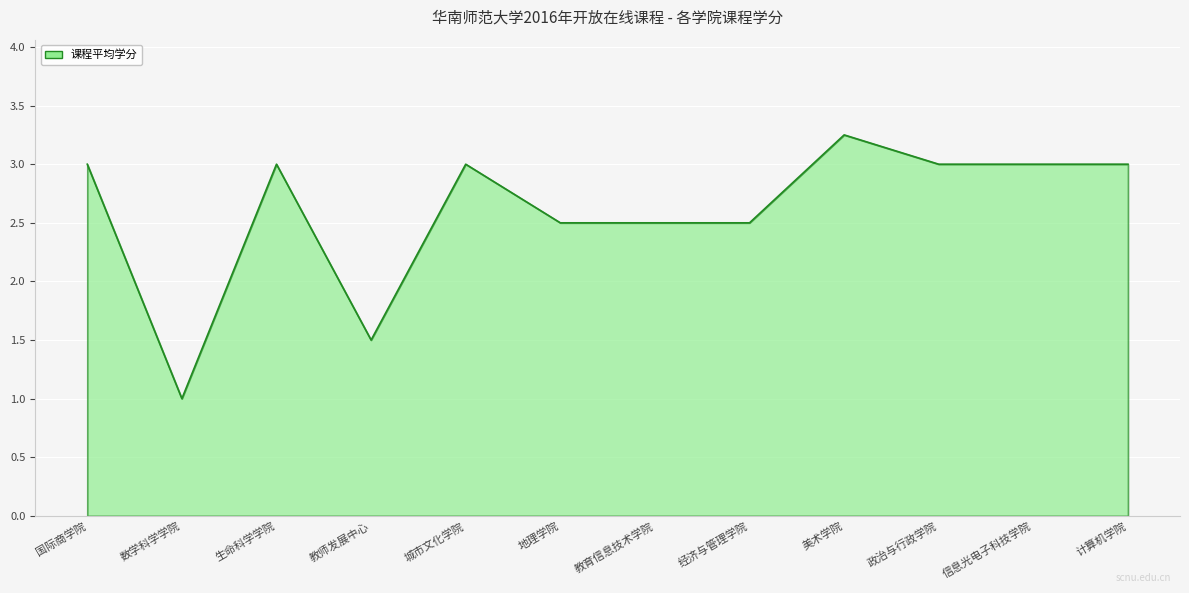

True or false: the data shows 0.9 at 教师发展中心.

False